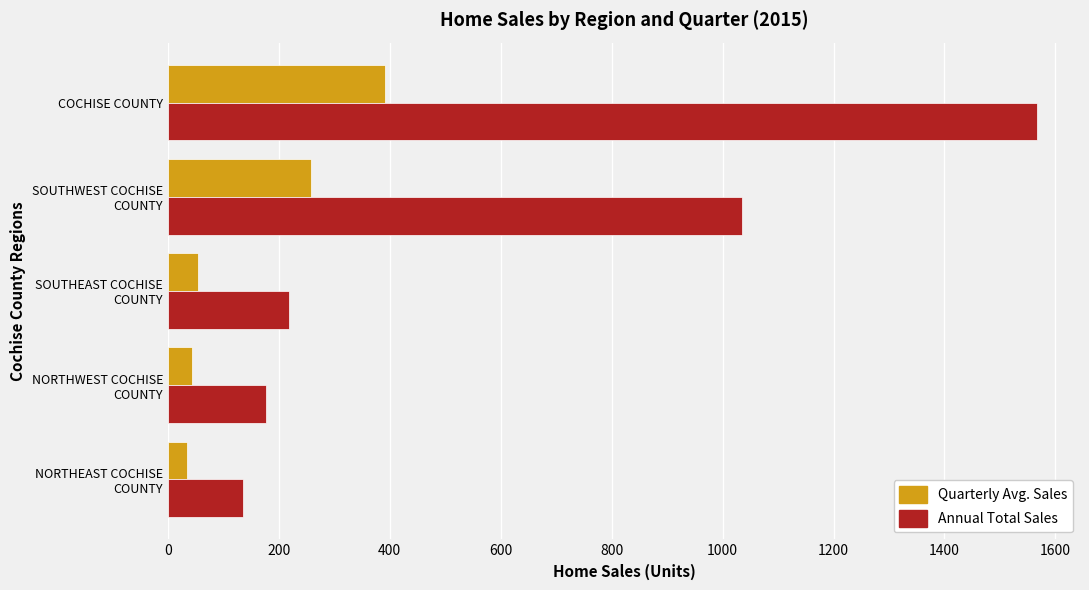

What are all the series names shown in the legend?

Quarterly Avg. Sales, Annual Total Sales